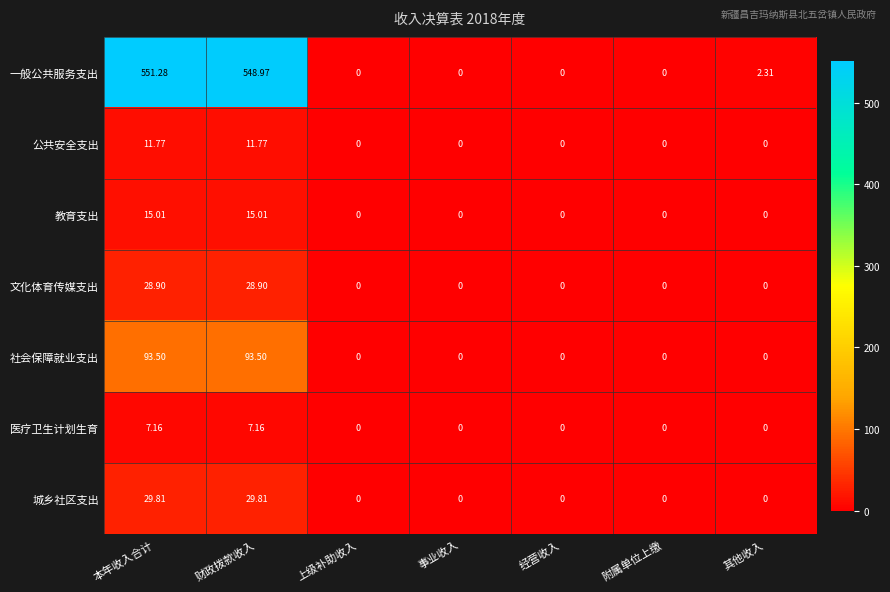

Which series has the largest total across all categories?

一般公共服务支出